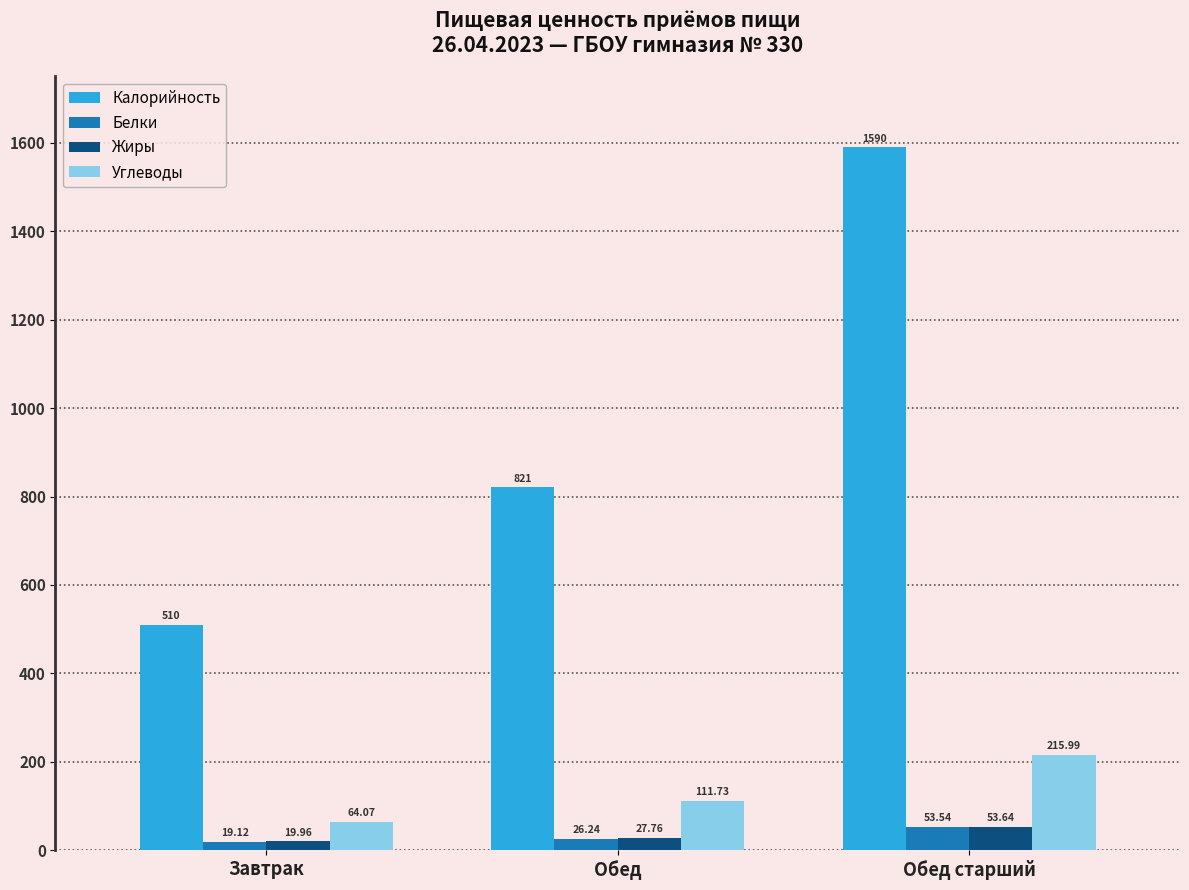

What value does the Жиры series have at Обед?

27.8